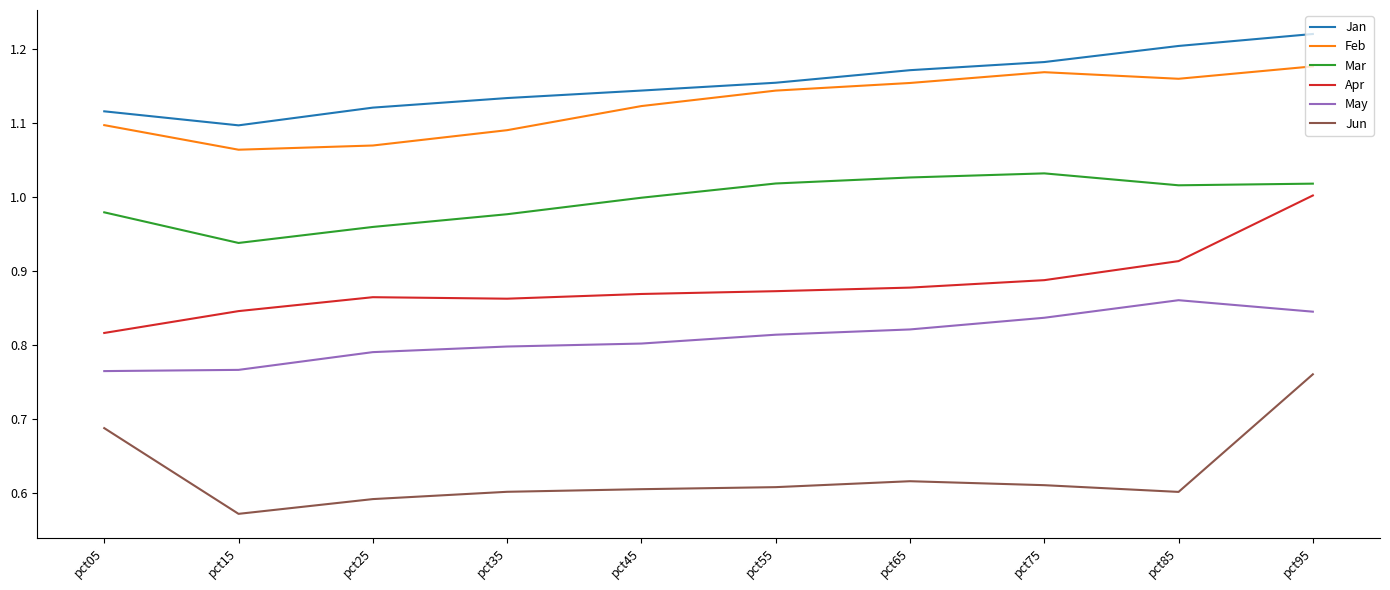

Which series changed the most between pct35 and pct85?

Jan